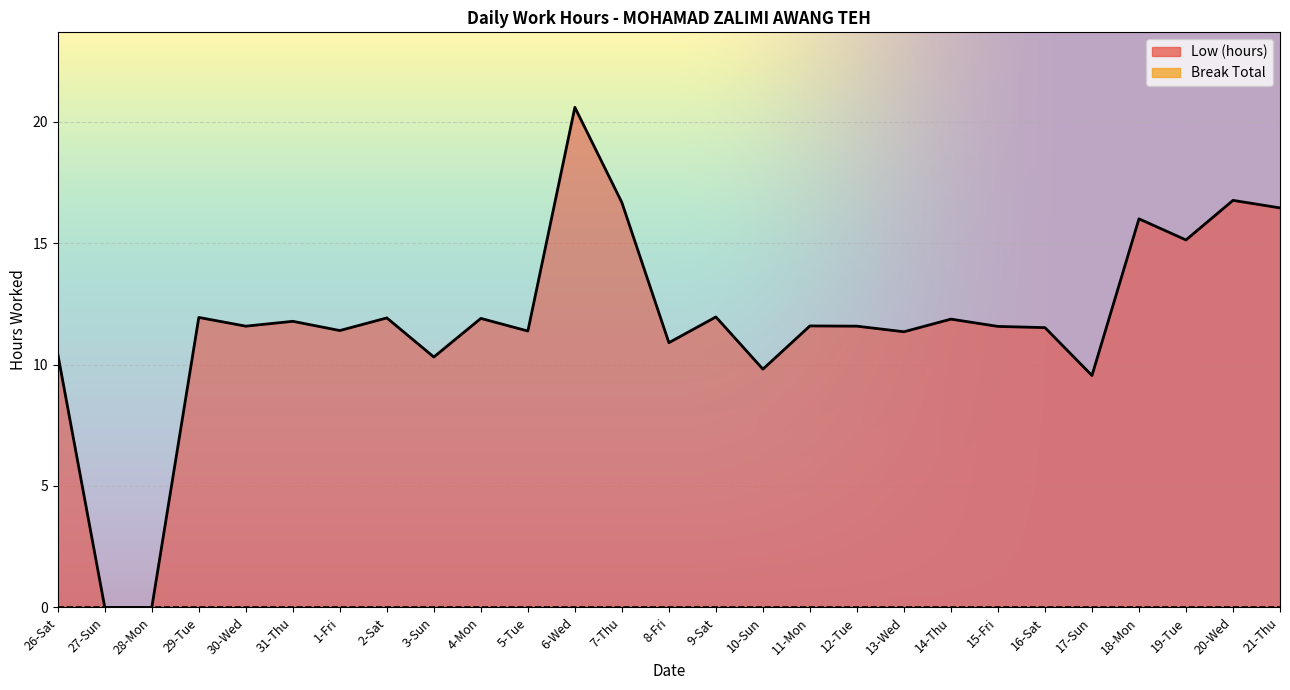

What is the difference between the values at 13-Wed and 27-Sun?

11.3